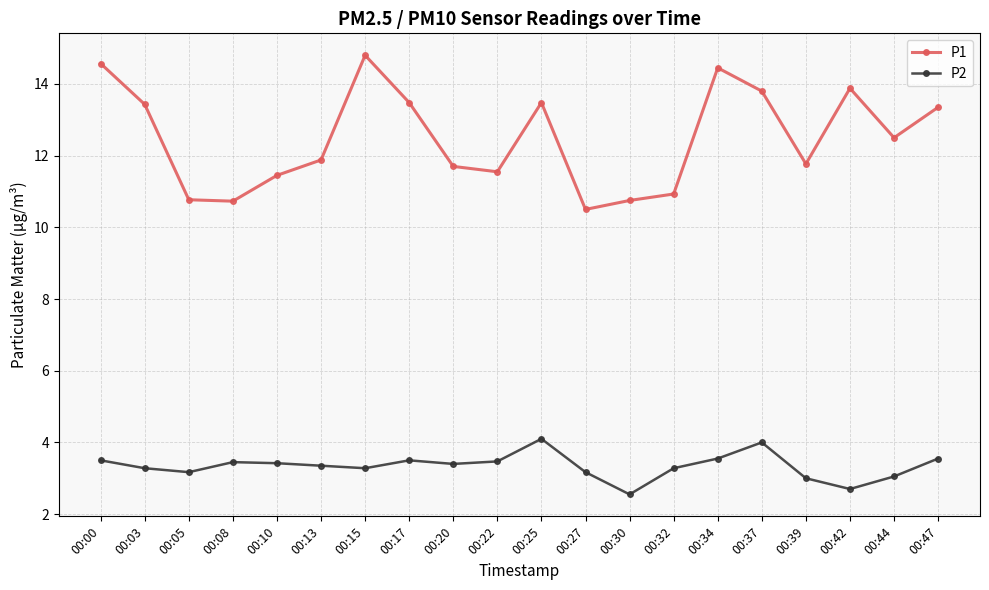

True or false: P2 and P1 intersect in this chart.

False